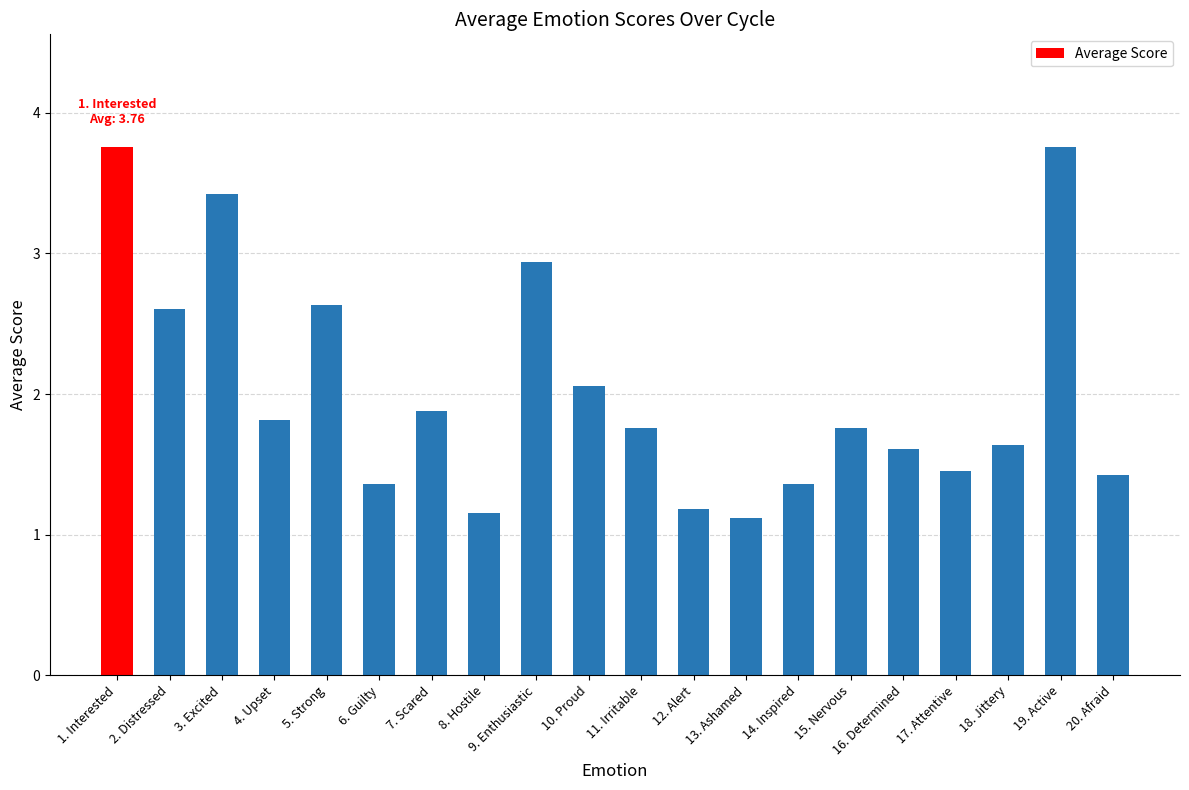

What is the minimum value shown in the chart?

1.1